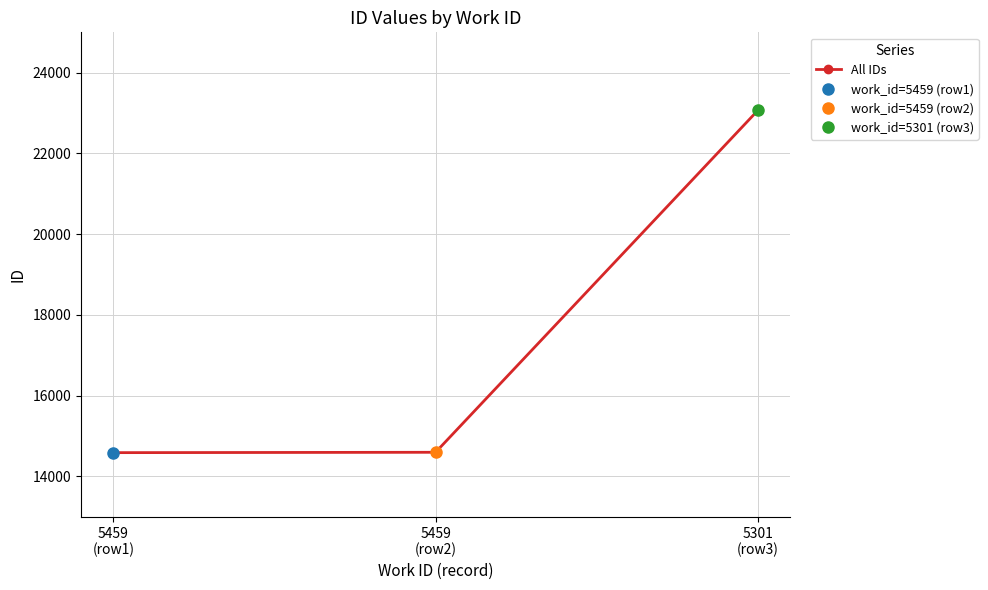

What is the label of the 3rd point from the left?

5301
(row3)